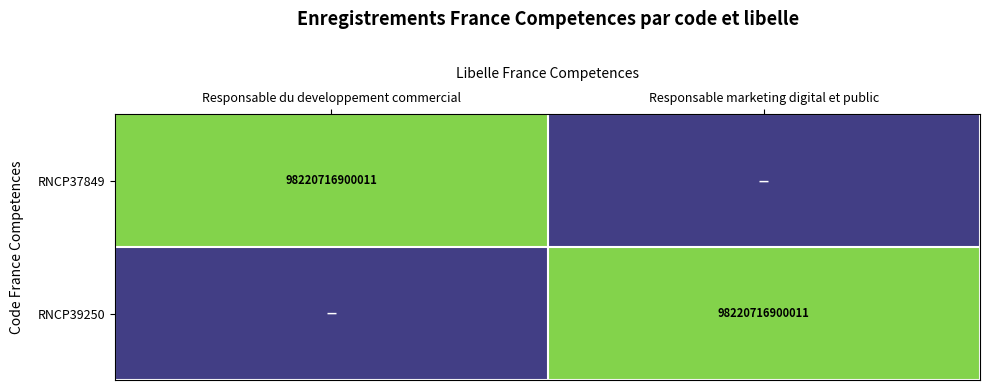

The value of RNCP39250 at Responsable marketing digital et public is 167604919681134. True or false?

False